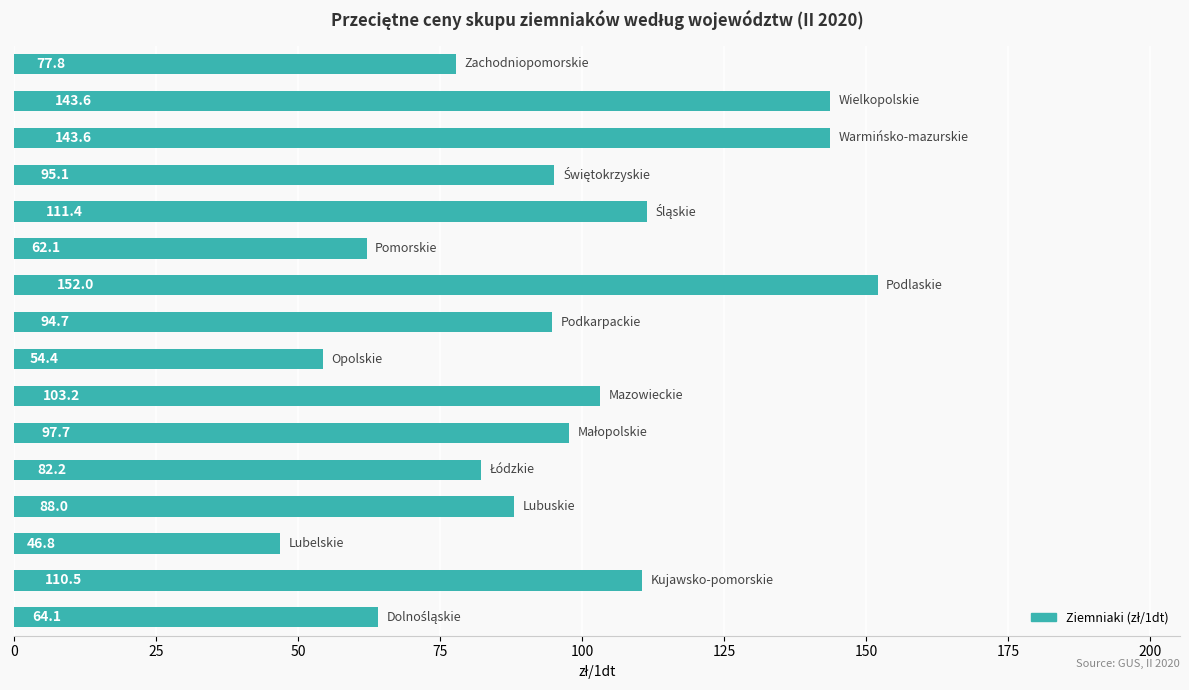

How many series are shown in this chart?

1